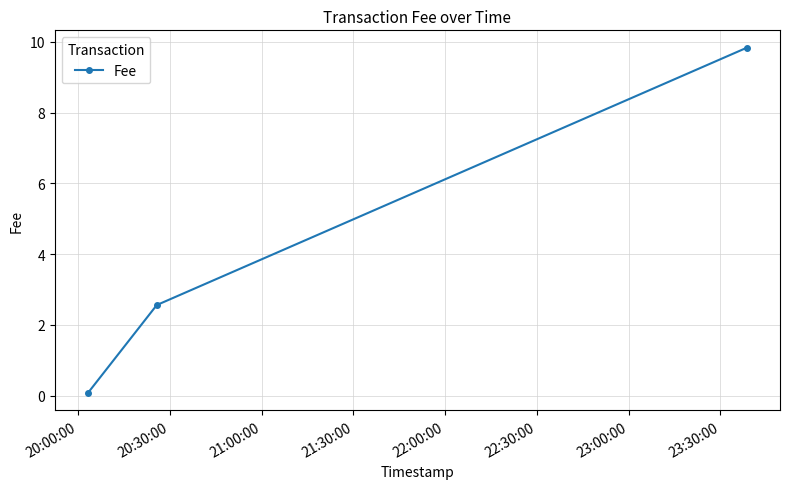

What is the difference between the maximum and minimum values?

9.8